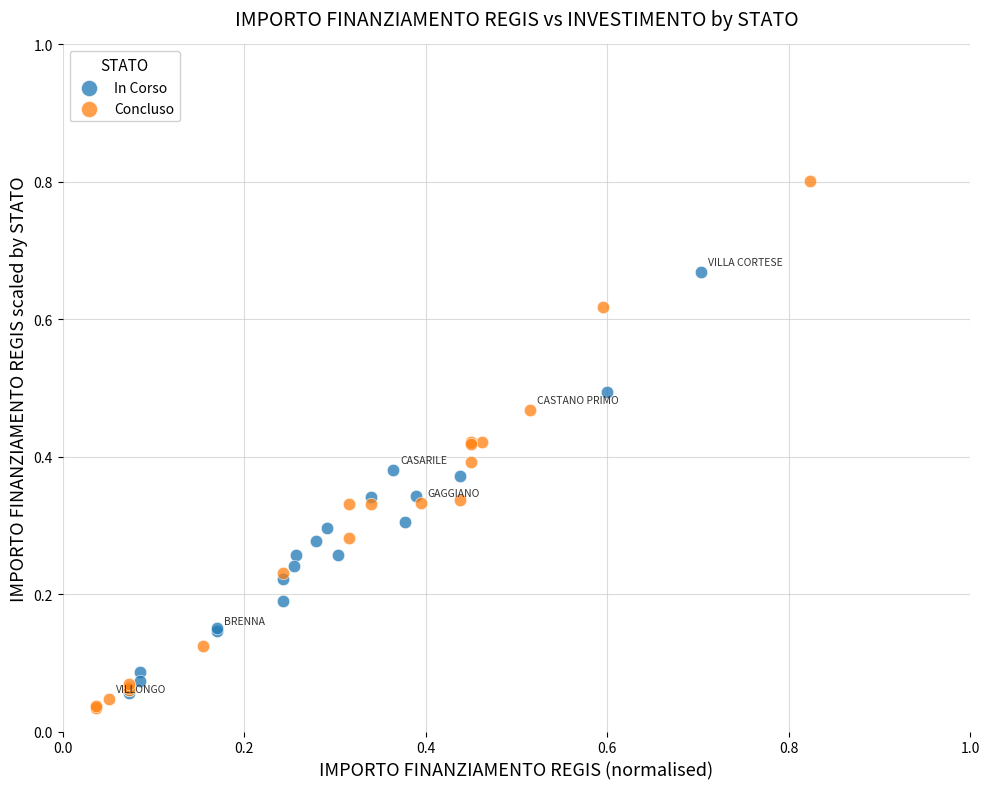

Which series contains the highest Y value?

Concluso